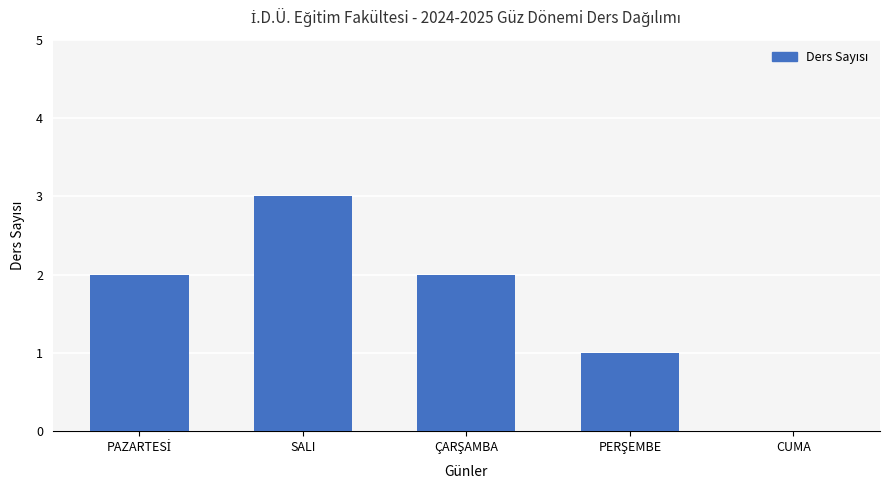

Which has a higher value, SALI or CUMA?

SALI